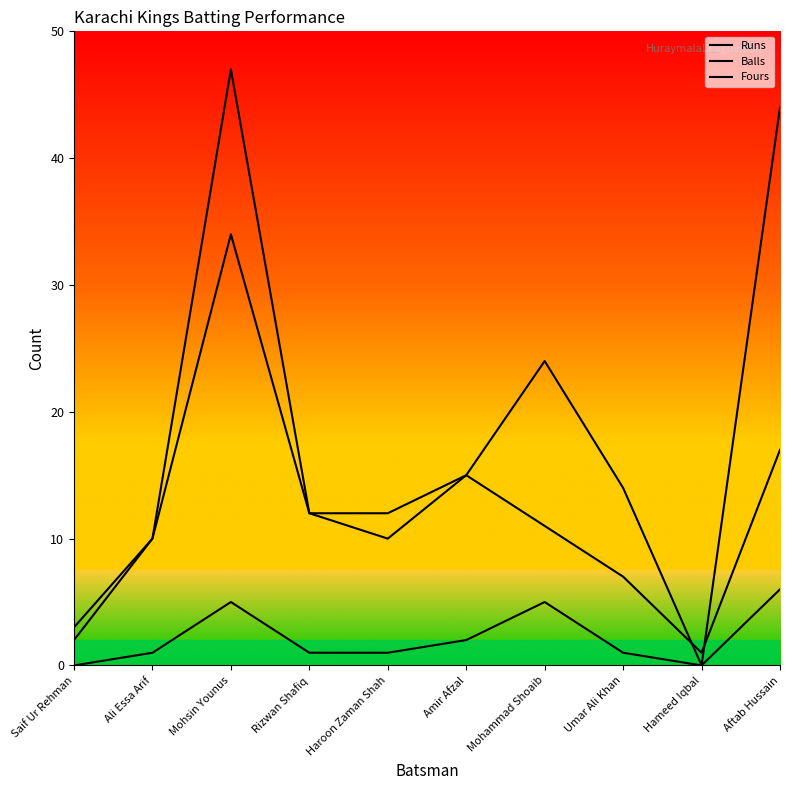

Does the chart have visible grid lines?

No